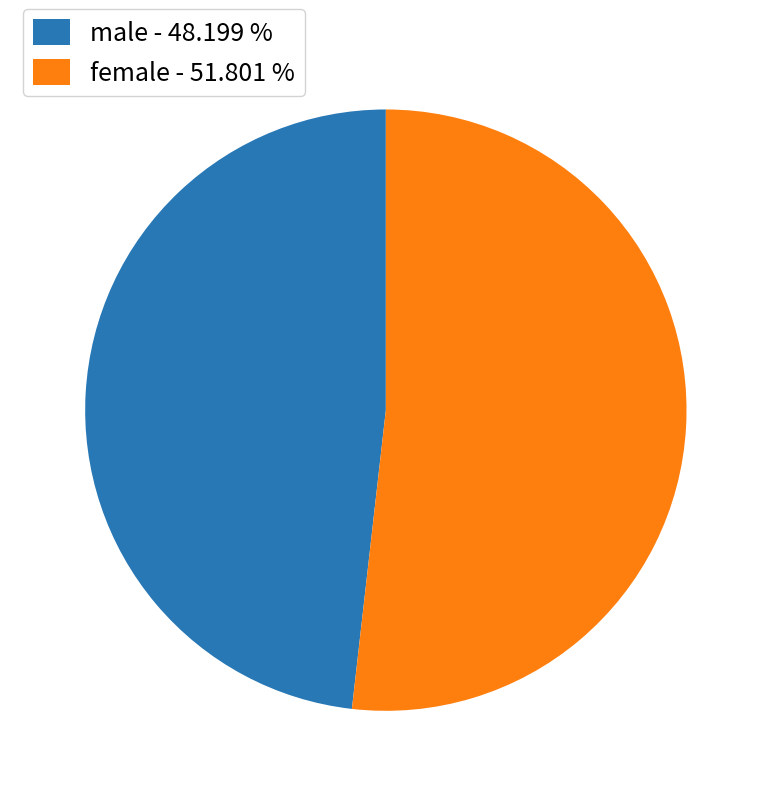

What is the smallest slice in the pie chart?

male - 48.199 %